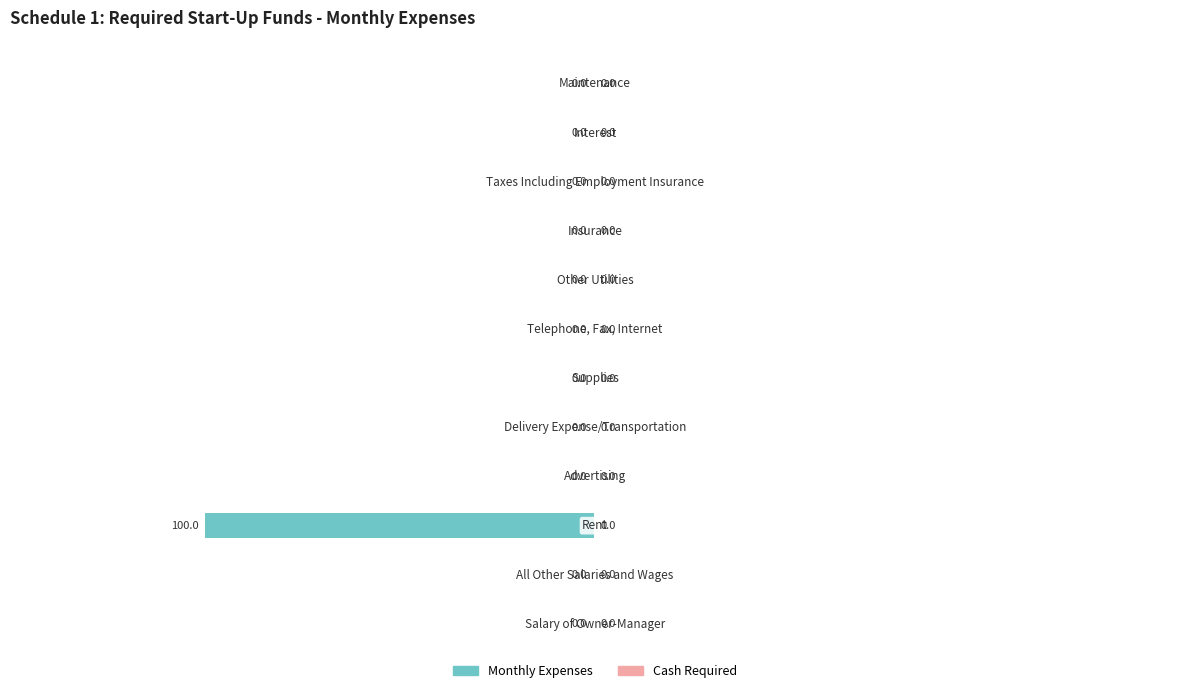

What is the sum of all values?

-100